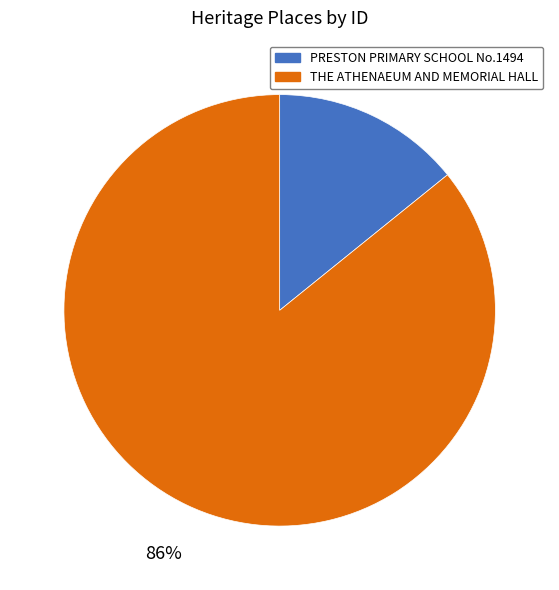

Rank the categories by value from lowest to highest.

PRESTON PRIMARY SCHOOL No.1494, THE ATHENAEUM AND MEMORIAL HALL